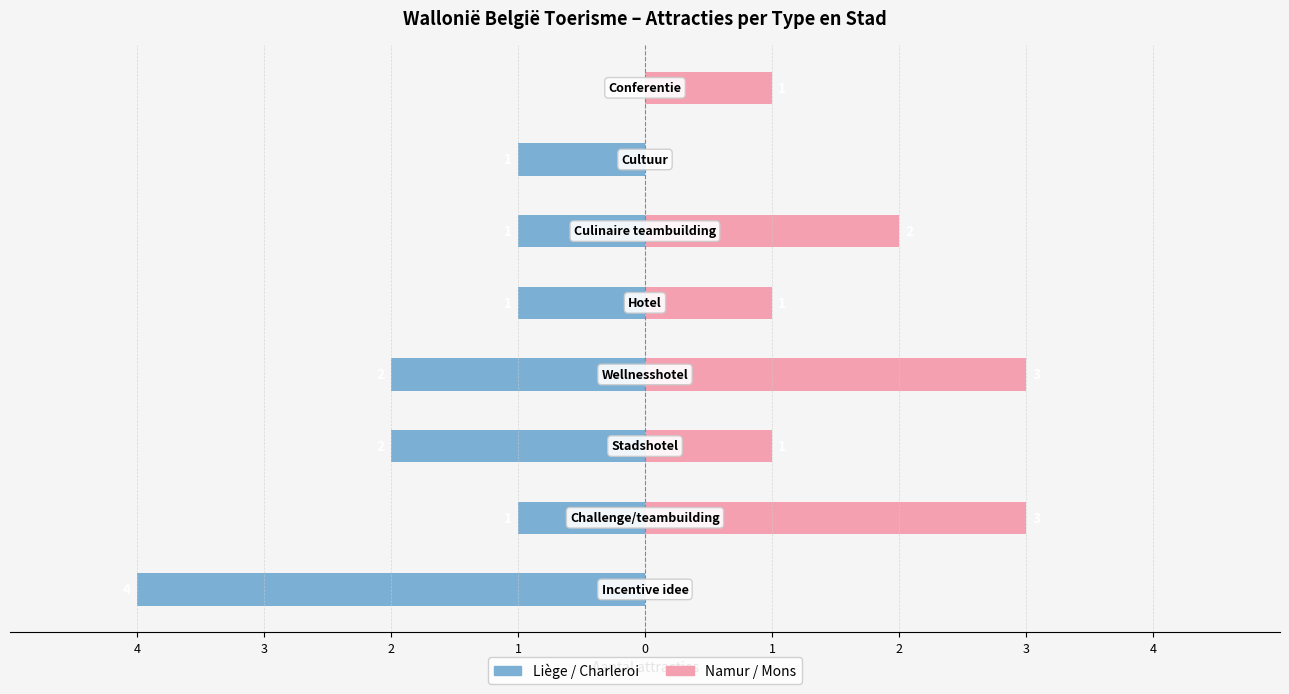

What is the difference between the second highest and second lowest values in the Liège / Charleroi series?

1